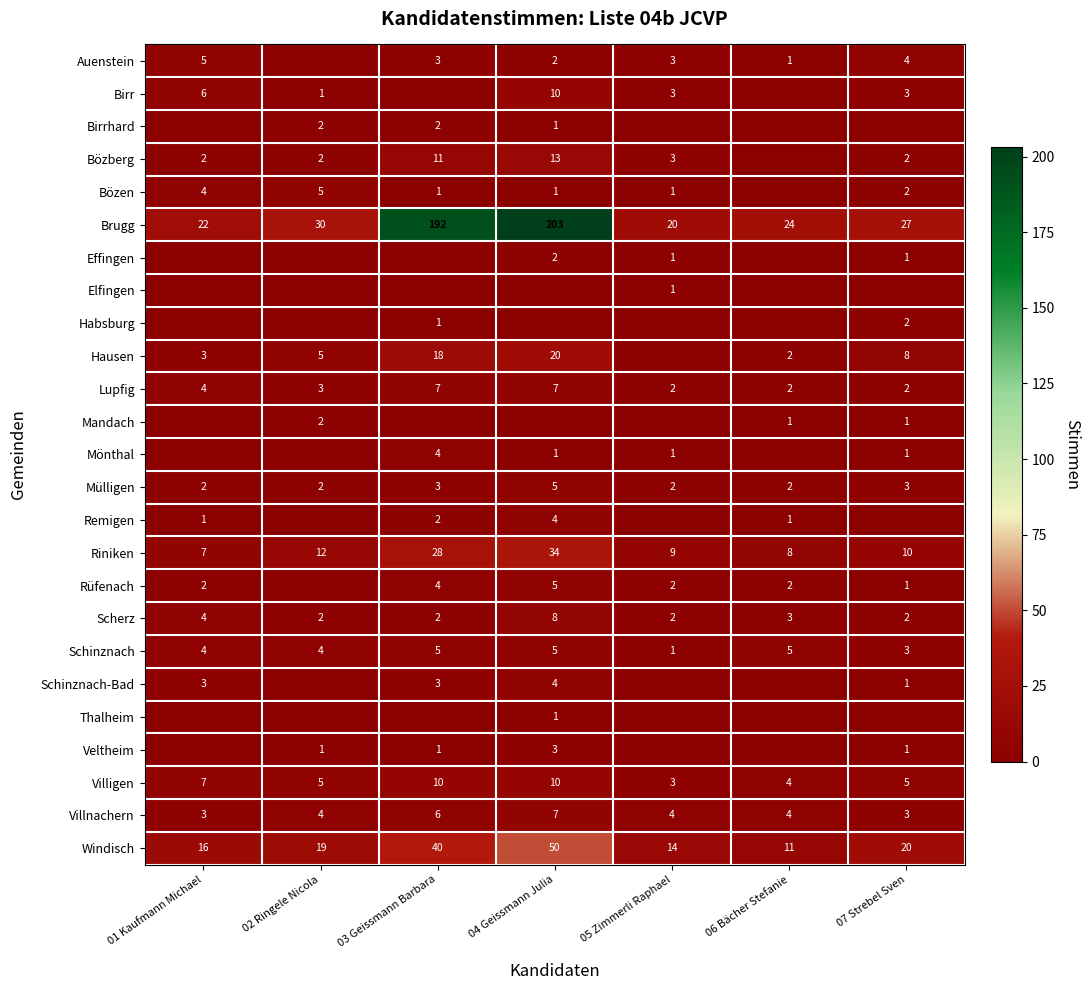

What is the sum of the Villigen values at 07 Strebel Sven and 01 Kaufmann Michael?

12